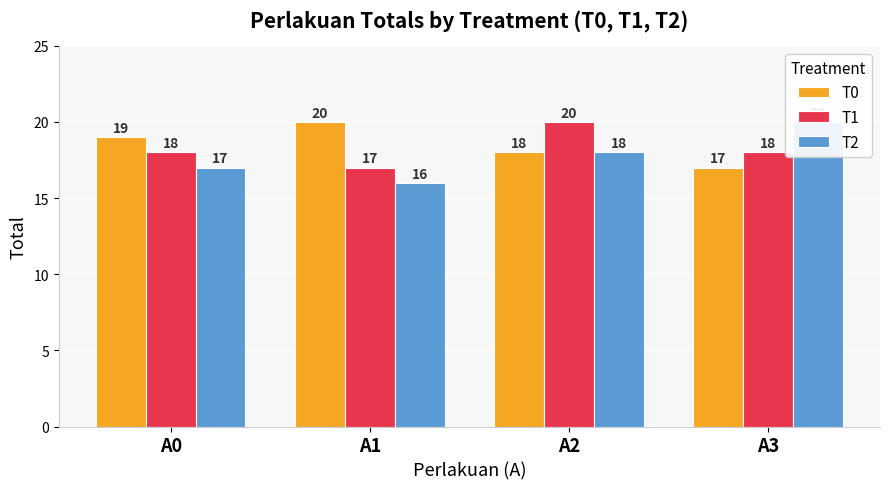

Reading left to right, list all the values displayed in this chart.

T0: 19	20	18	17
T1: 18	17	20	18
T2: 17	16	18	20